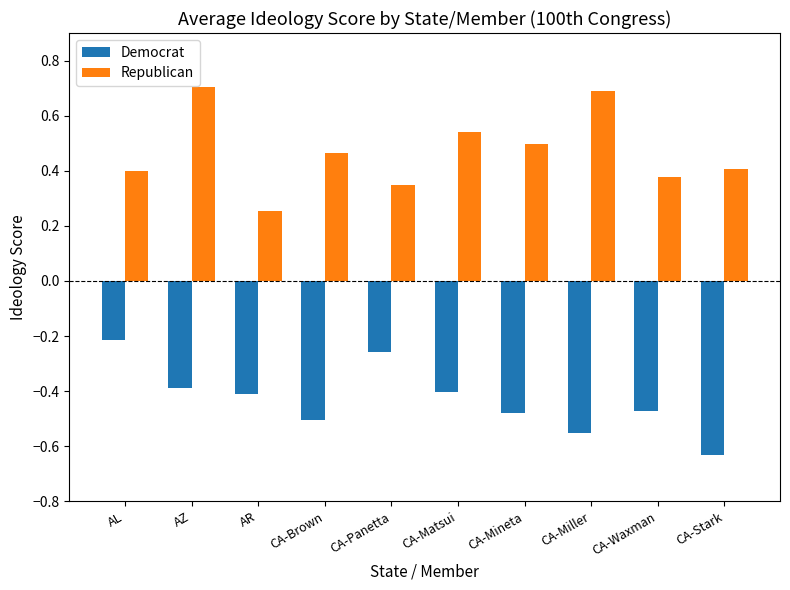

What is the maximum value shown in the chart?

0.7